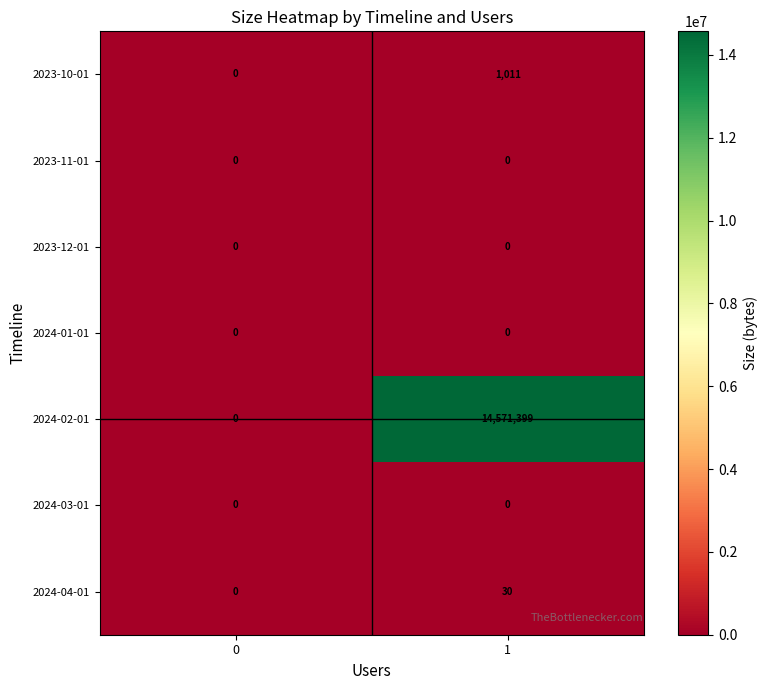

At which category is the sum across all series the highest?

1